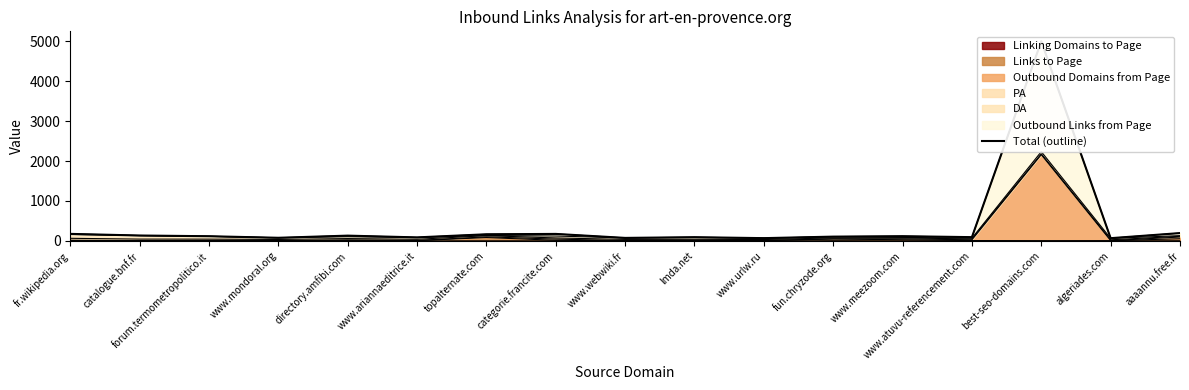

Reading left to right, list all the values displayed in this chart.

fr.wikipedia.org=175	catalogue.bnf.fr=134	forum.termometropolitico.it=116	www.mondoral.org=77	directory.amfibi.com=131	www.ariannaeditrice.it=87	topalternate.com=165	categorie.francite.com=174	www.webwiki.fr=74	lmda.net=92	www.urlw.ru=68	fun.chryzode.org=106	www.meezoom.com=117	www.atuvu-referencement.com=93	best-seo-domains.com=5003	algeriades.com=67	aaaannu.free.fr=195